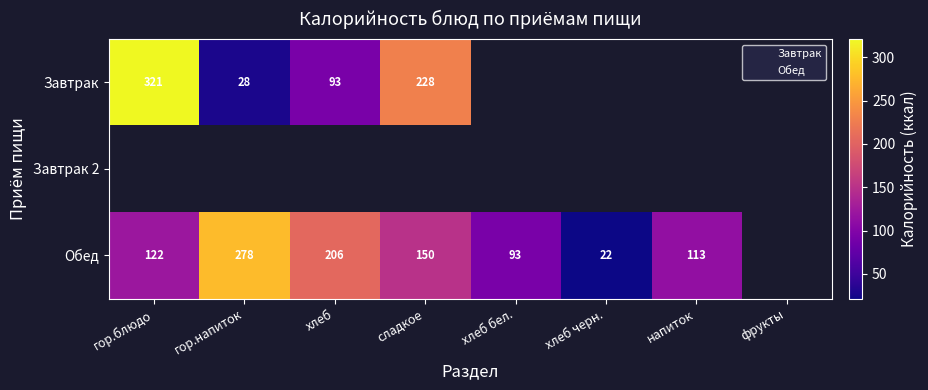

Where does the Обед series first go above 150?

гор.напиток